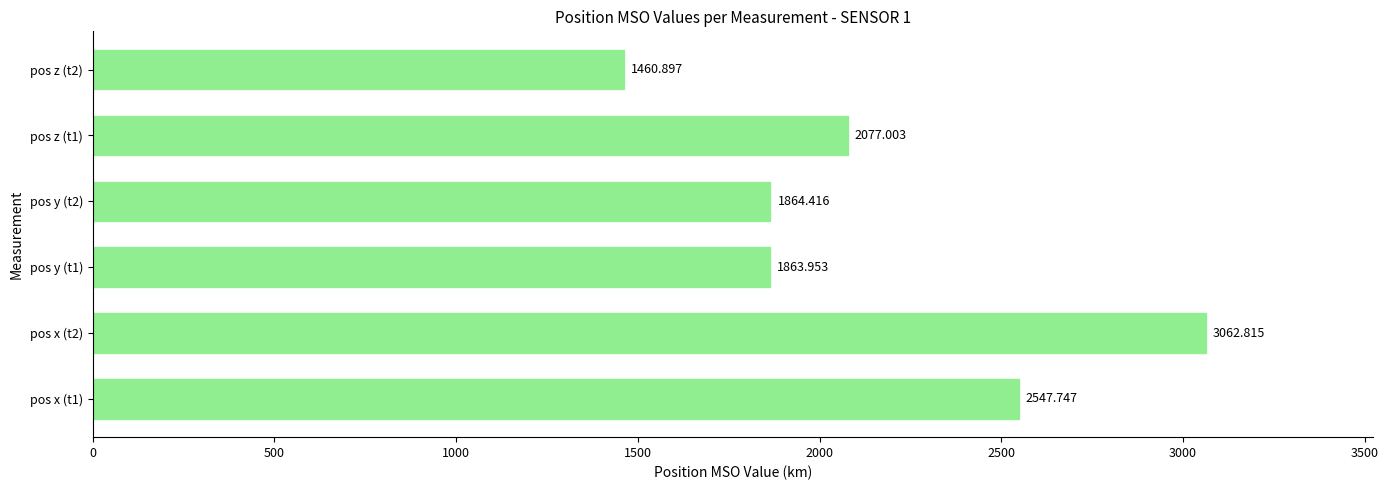

List the labels in order of value, largest first.

pos x (t2), pos x (t1), pos z (t1), pos y (t2), pos y (t1), pos z (t2)